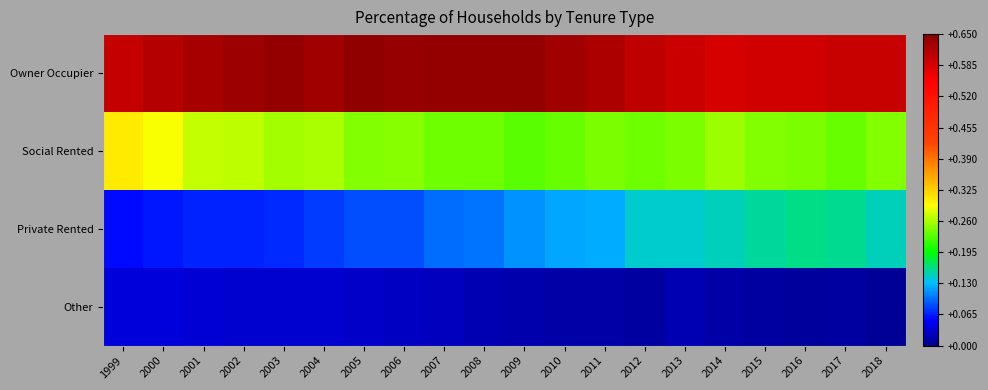

Reading right to left, extract all data points from this chart.

Owner Occupier: 2018=0.6	2017=0.6	2016=0.6	2015=0.6	2014=0.6	2013=0.6	2012=0.6	2011=0.6	2010=0.6	2009=0.6	2008=0.6	2007=0.6	2006=0.6	2005=0.6	2004=0.6	2003=0.6	2002=0.6	2001=0.6	2000=0.6	1999=0.6
Social Rented: 2018=0.2	2017=0.2	2016=0.2	2015=0.2	2014=0.3	2013=0.2	2012=0.2	2011=0.2	2010=0.2	2009=0.2	2008=0.2	2007=0.2	2006=0.2	2005=0.2	2004=0.3	2003=0.3	2002=0.3	2001=0.3	2000=0.3	1999=0.3
Private Rented: 2018=0.1	2017=0.2	2016=0.2	2015=0.2	2014=0.1	2013=0.1	2012=0.1	2011=0.1	2010=0.1	2009=0.1	2008=0.1	2007=0.1	2006=0.1	2005=0.1	2004=0.1	2003=0.1	2002=0.1	2001=0.1	2000=0.1	1999=0.1
Other: 2018=0.0	2017=0.0	2016=0.0	2015=0.0	2014=0.0	2013=0.0	2012=0.0	2011=0.0	2010=0.0	2009=0.0	2008=0.0	2007=0.0	2006=0.0	2005=0.0	2004=0.0	2003=0.0	2002=0.0	2001=0.0	2000=0.0	1999=0.0